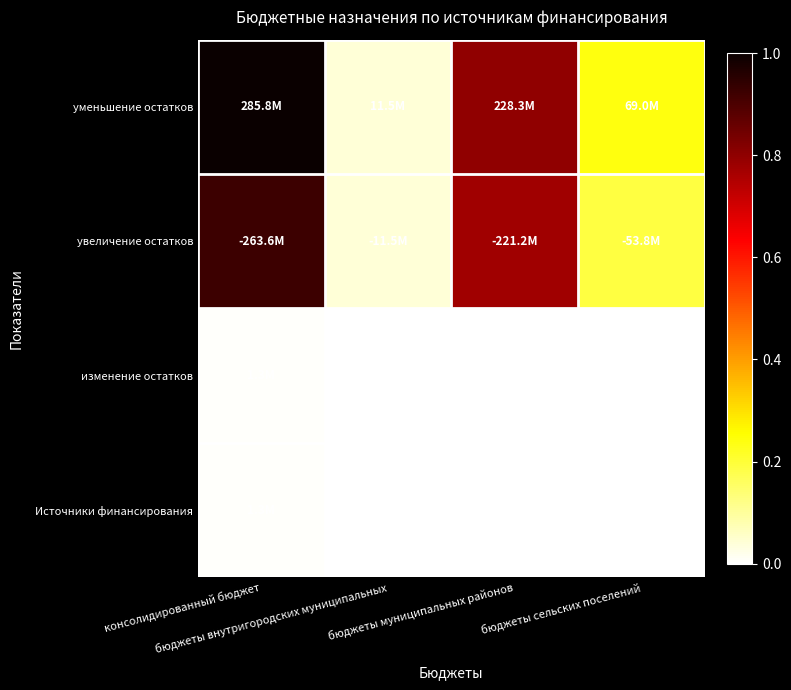

Count the number of categories in the chart.

4